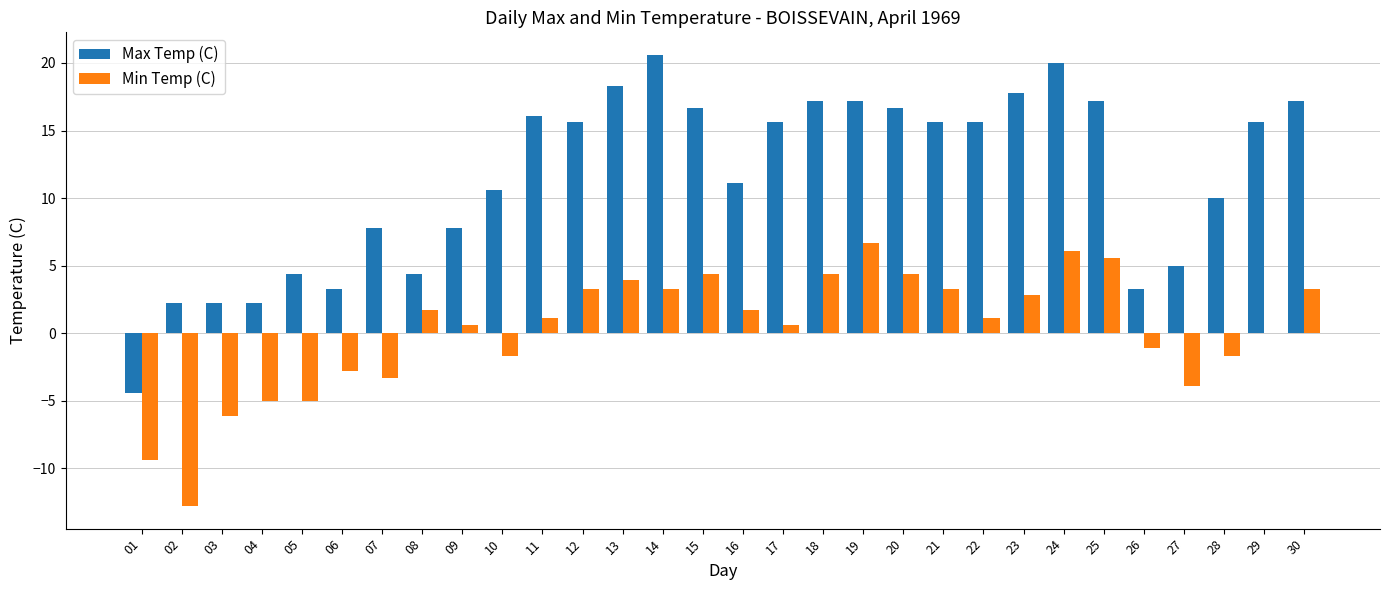

Reading left to right, list all the values displayed in this chart.

Max Temp (C): -4.4	2.2	2.2	2.2	4.4	3.3	7.8	4.4	7.8	10.6	16.1	15.6	18.3	20.6	16.7	11.1	15.6	17.2	17.2	16.7	15.6	15.6	17.8	20.0	17.2	3.3	5.0	10.0	15.6	17.2
Min Temp (C): -9.4	-12.8	-6.1	-5.0	-5.0	-2.8	-3.3	1.7	0.6	-1.7	1.1	3.3	3.9	3.3	4.4	1.7	0.6	4.4	6.7	4.4	3.3	1.1	2.8	6.1	5.6	-1.1	-3.9	-1.7	0.0	3.3